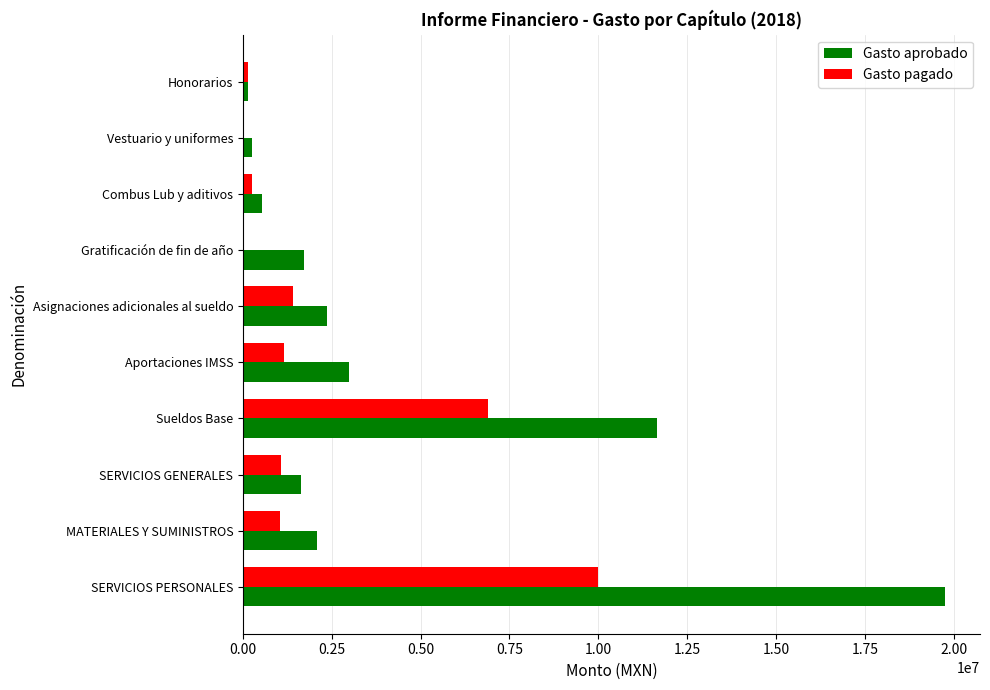

What is the sum of all Gasto aprobado values?

43185111.3